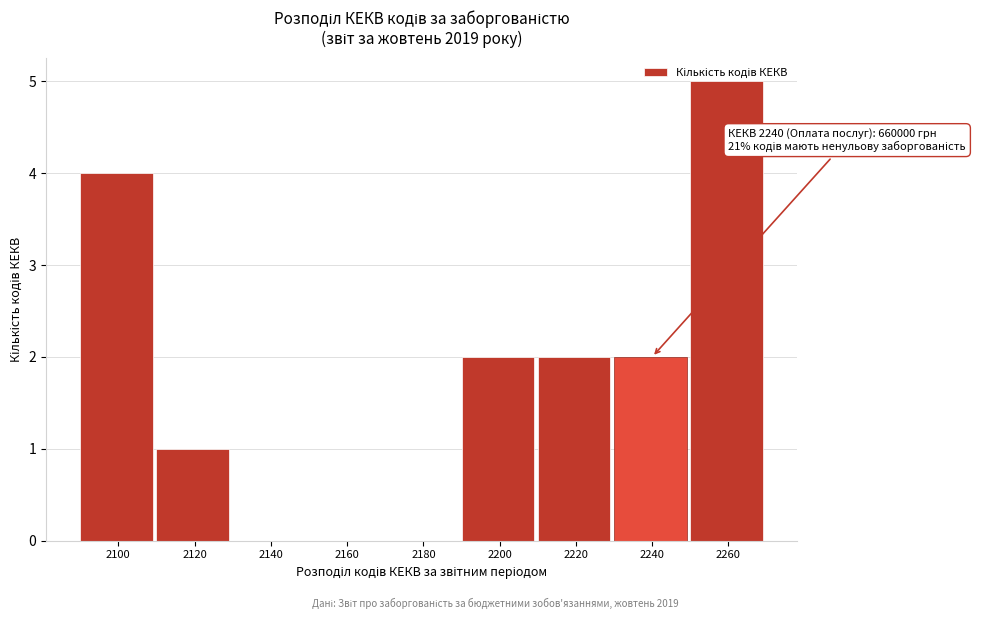

What is the sum of all values?

16